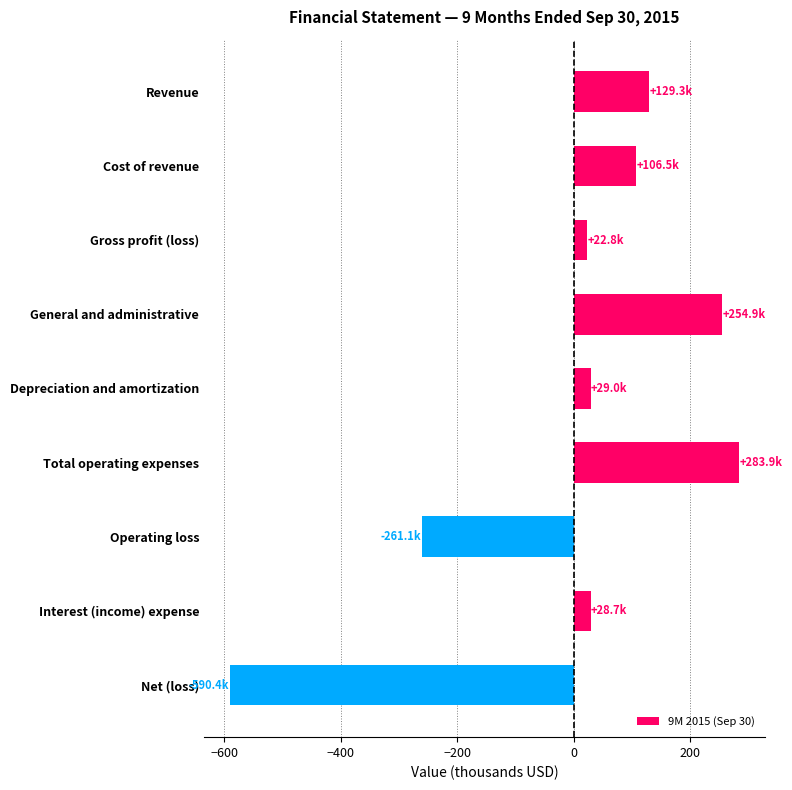

The chart shows a value of 87.8 at Revenue. True or false?

False